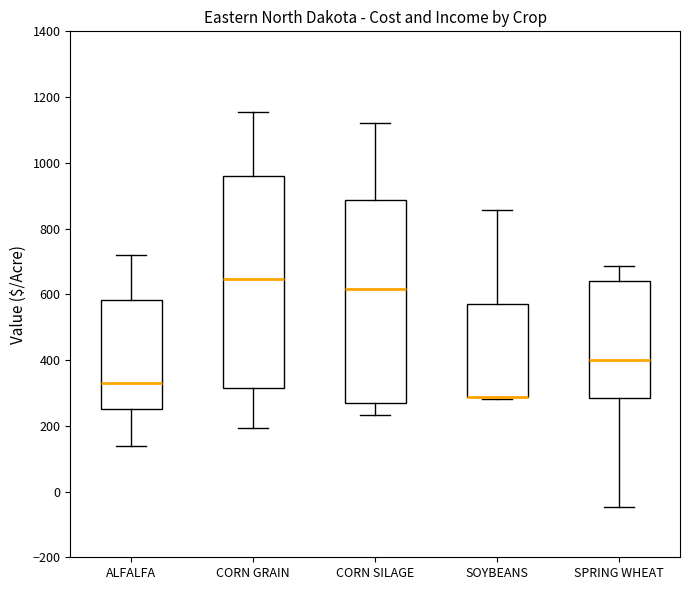

Which box is the tallest, from its lower edge to its upper edge?

CORN GRAIN